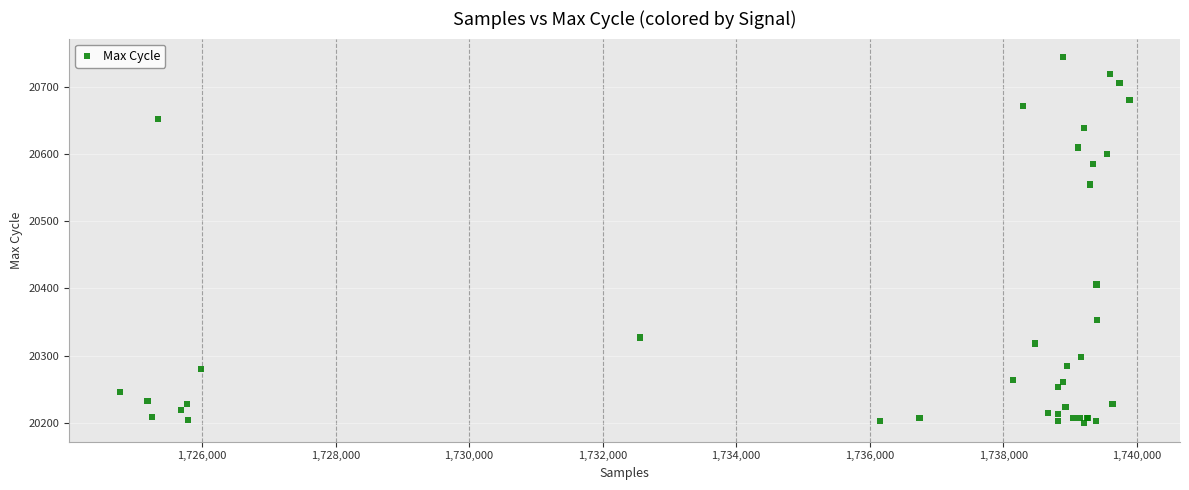

What Y value in the scatter plot is closest to 20472?

20406